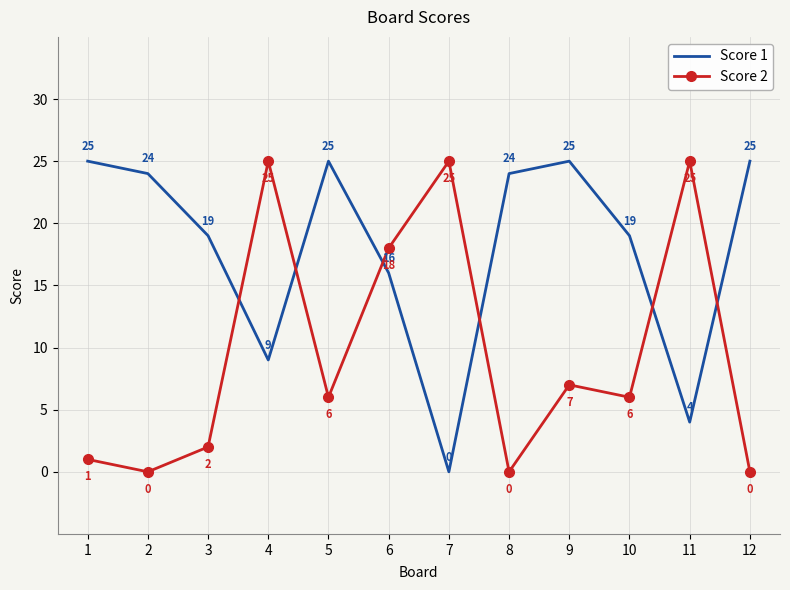

What is the spread (max minus min) of values at 1?

24